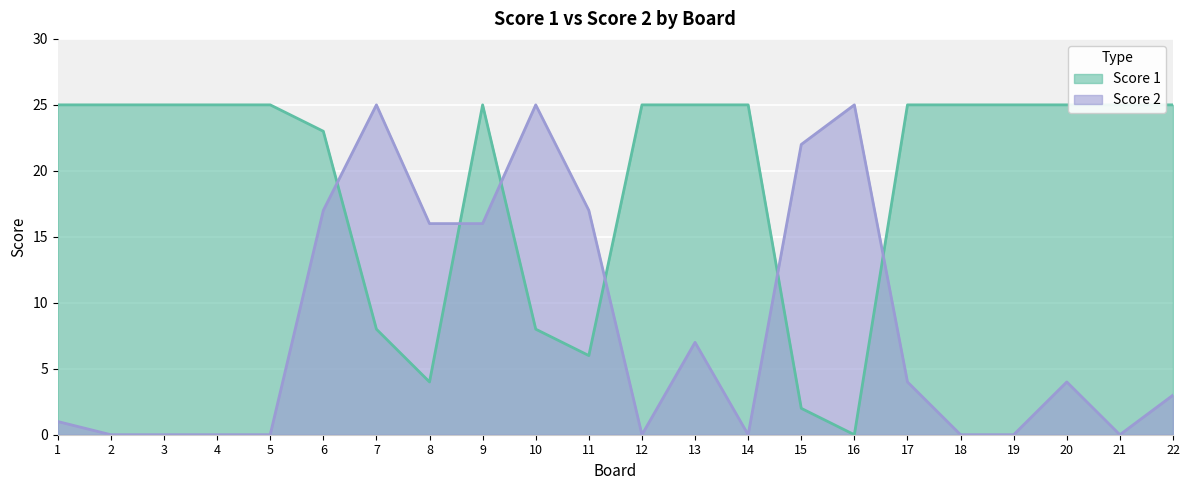

How many times do Score 1 and Score 2 cross each other?

6